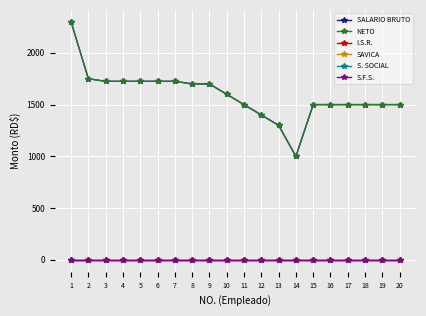

Is this an area chart (filled region under the line)?

No